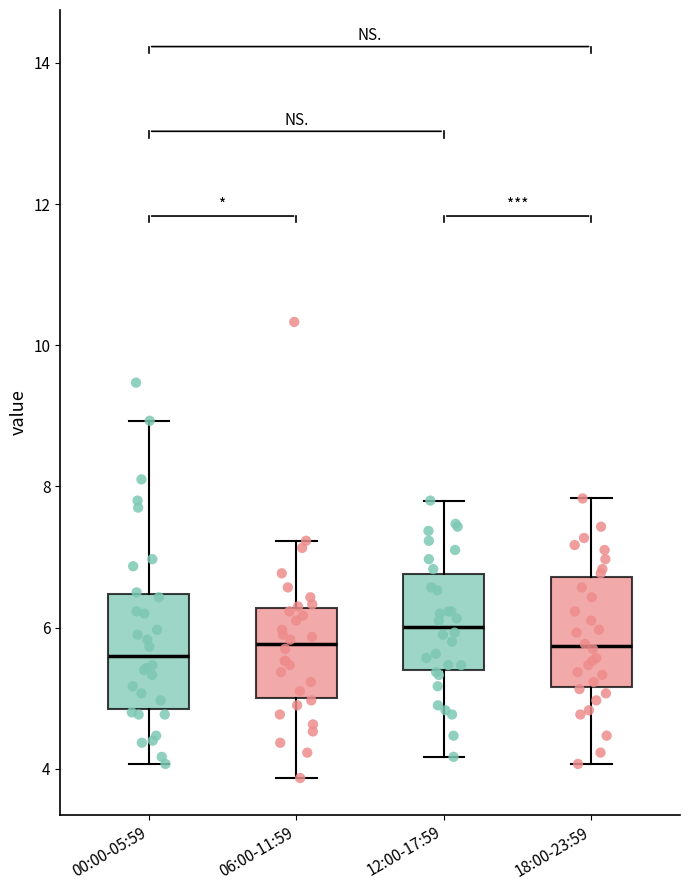

Where does the median line of the box for 12:00-17:59 sit on the y-axis? The values are not printed on the chart, so give them approximately, as read against the axis.

6.0